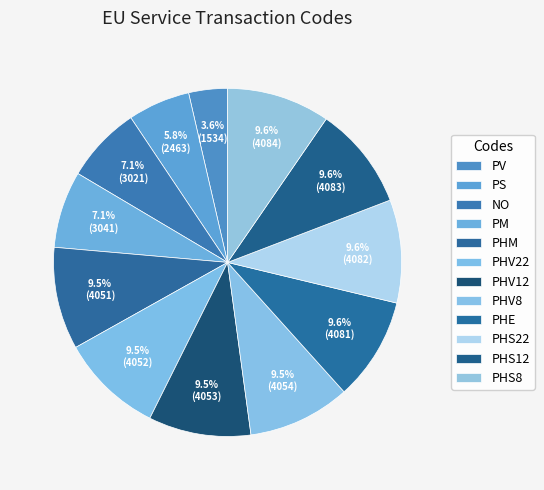

Is PM the majority of the pie?

No